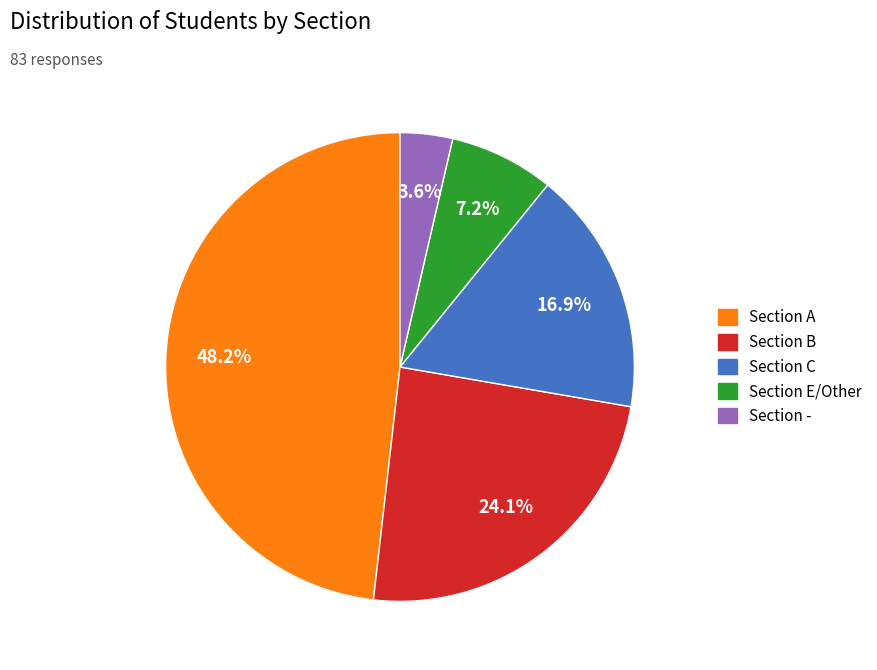

To the nearest percent, what is the difference between the largest and smallest slice percentages?

45%